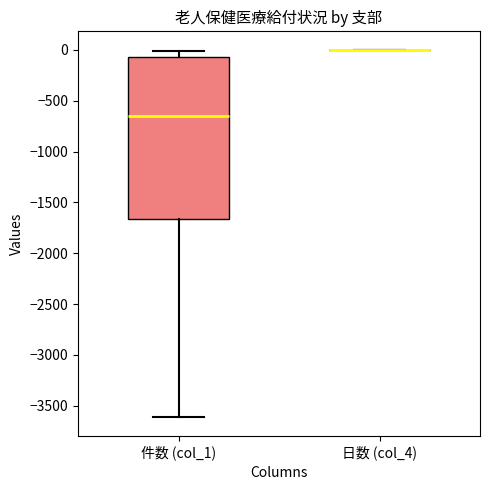

Reading left to right, read every box against the y-axis: the position of its median line, the range the box covers, and the ends of its whiskers. The values are not printed on the chart, so give them approximately, as read against the axis.

件数 (col_1): median -650, box -1650 to -50, whiskers -3600 to 0
日数 (col_4): box collapsed to a line at 0, whiskers 0 to 0